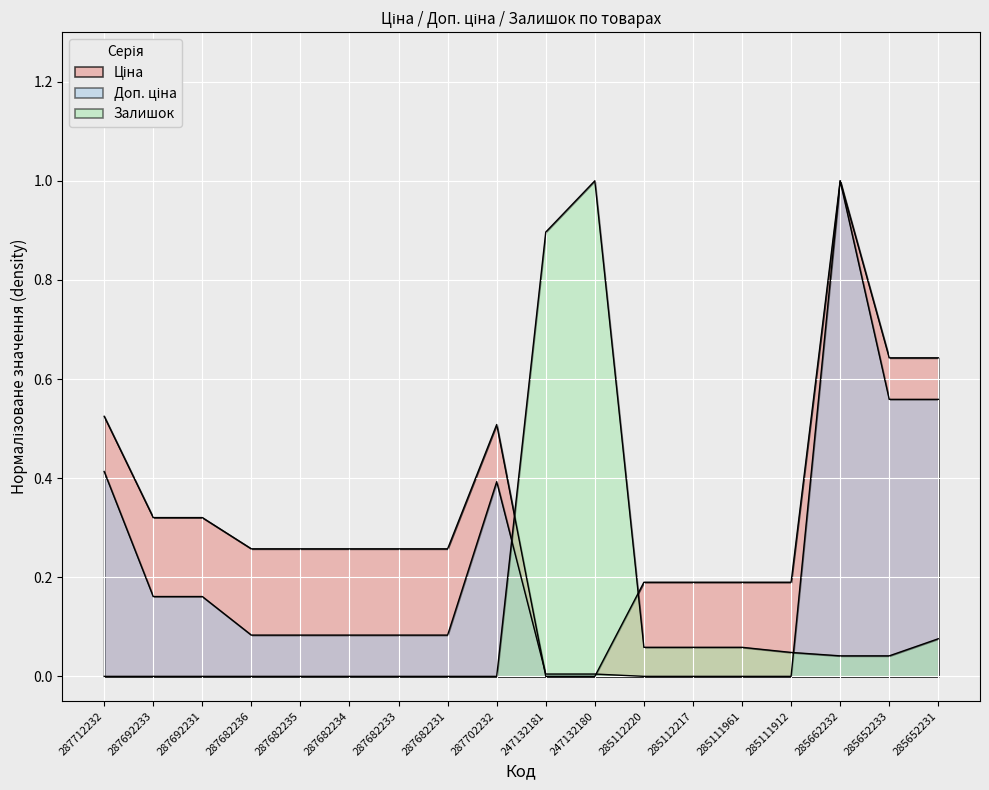

How many lines are shown in the chart?

3